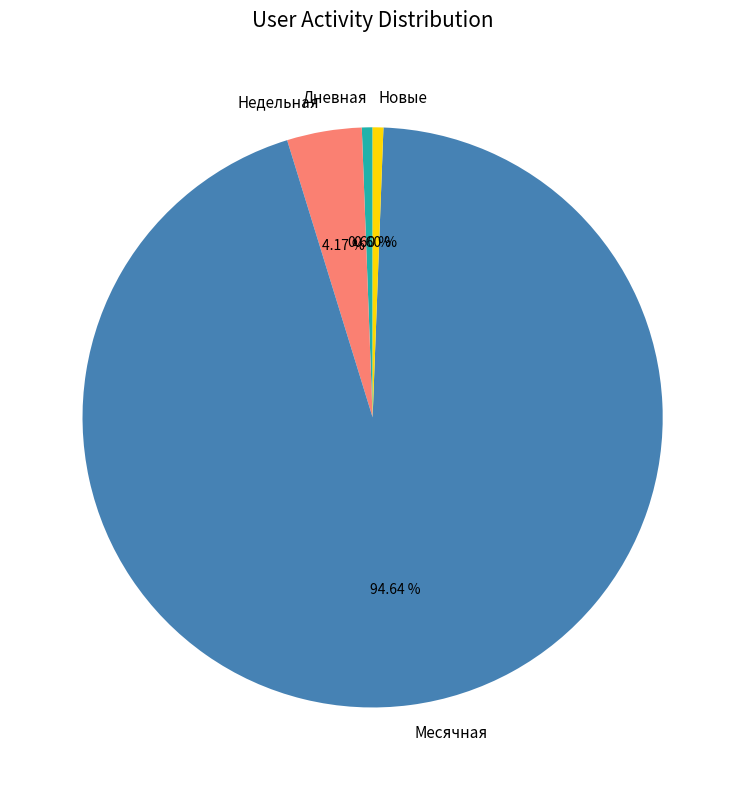

Count the number of slices in the pie.

4